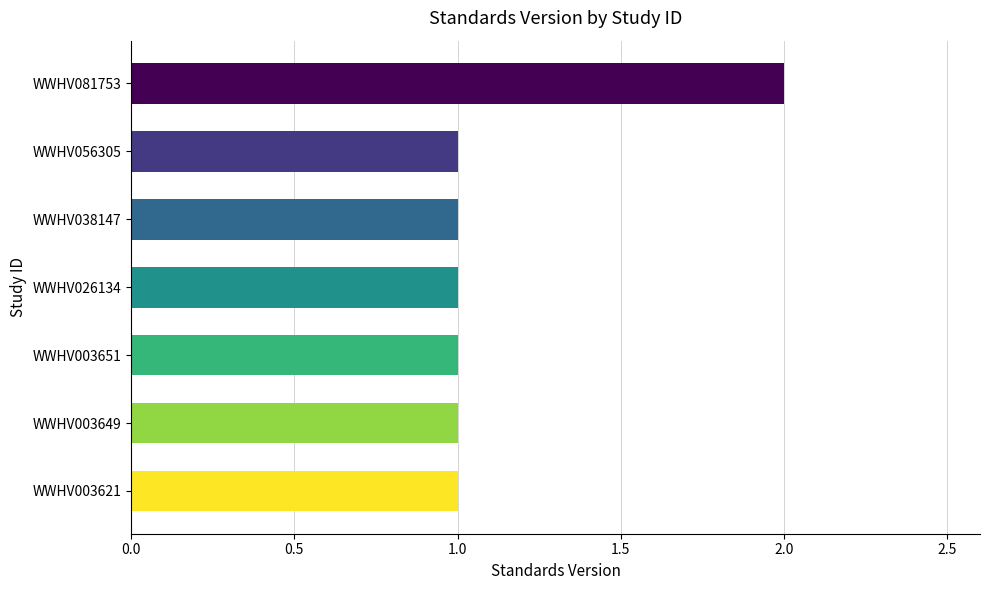

The value at WWHV056305 is 1. True or false?

True